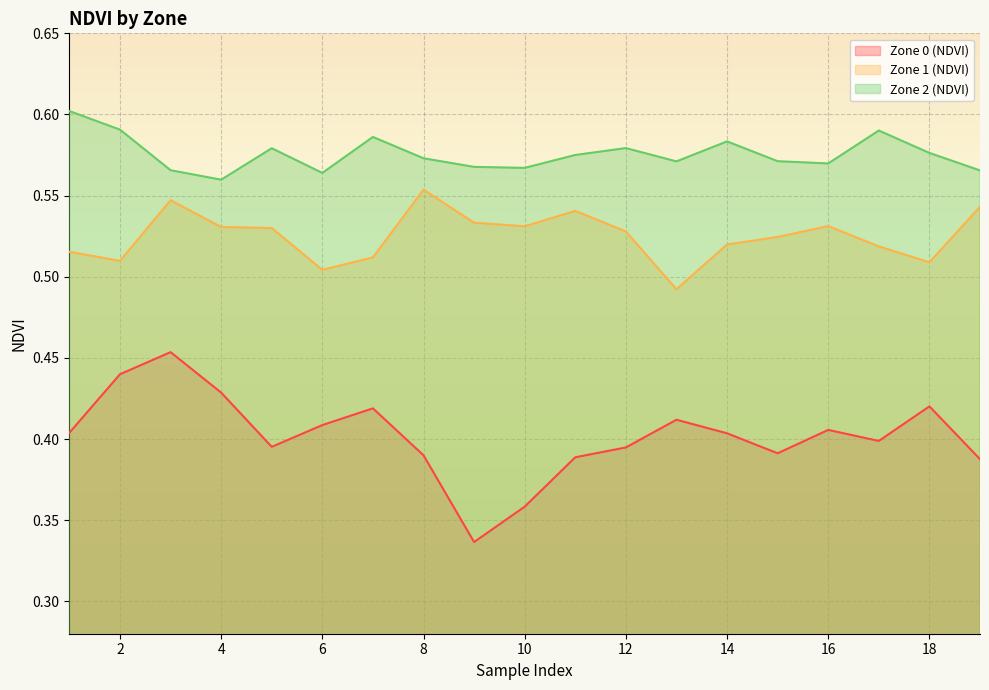

List the labels in order of Zone 0 (NDVI) value, largest first.

3, 2, 4, 18, 7, 13, 6, 16, 1, 14, 17, 5, 12, 15, 8, 11, 19, 10, 9